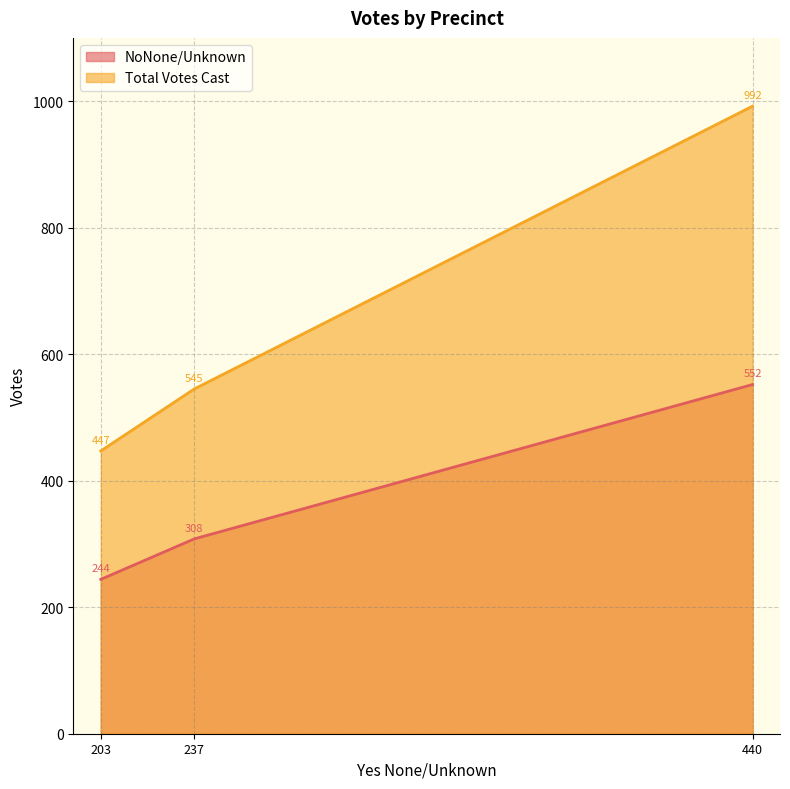

What is the spread (max minus min) of values at 440?

440